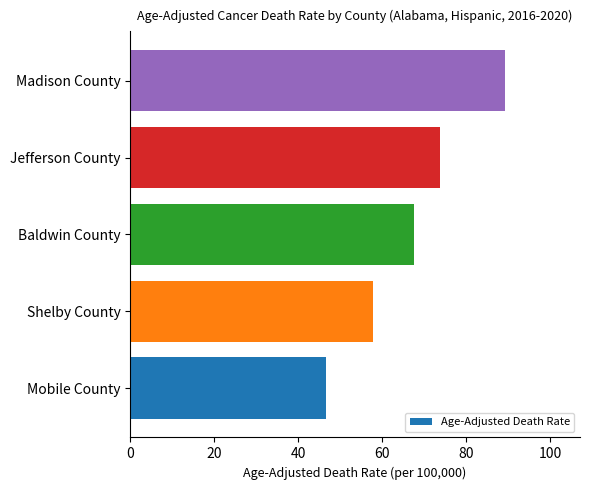

Rank the categories by value from lowest to highest.

Mobile County, Shelby County, Baldwin County, Jefferson County, Madison County